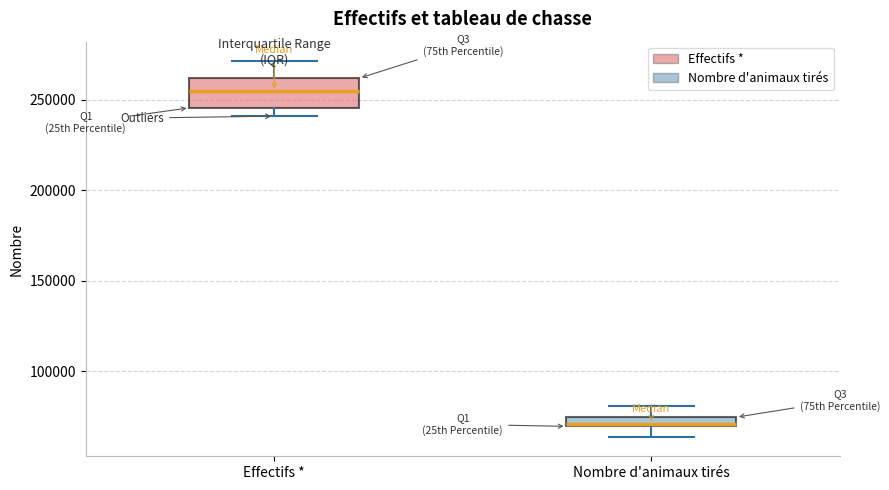

Comparing the boxes themselves (not the whiskers), which one is the tallest?

Effectifs *